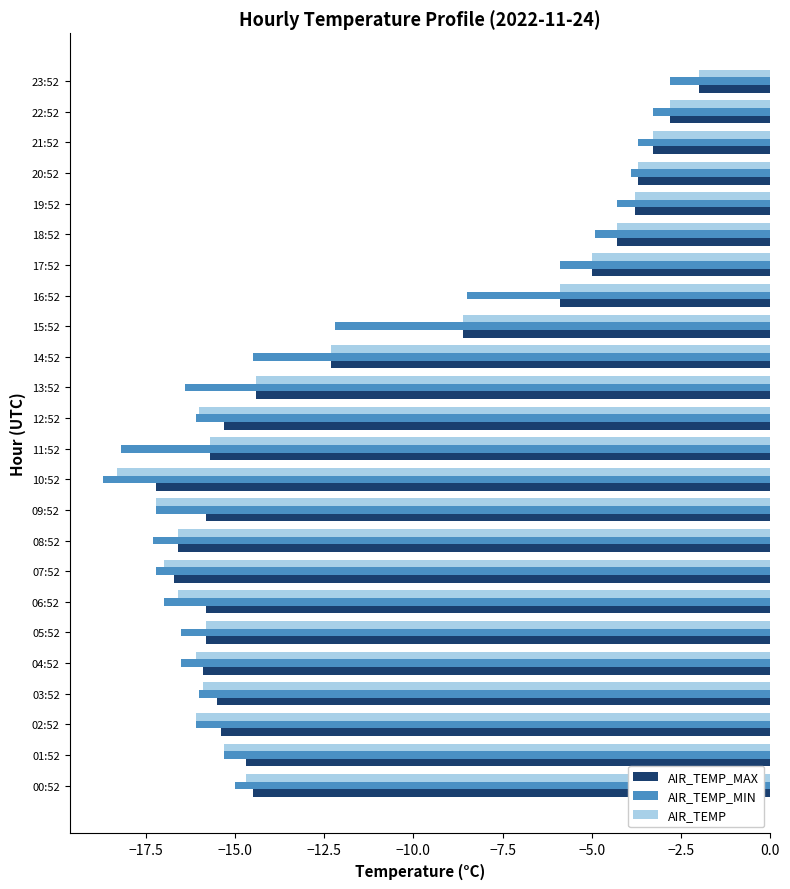

What is the difference between the maximum and second lowest values in the AIR_TEMP series?

15.2